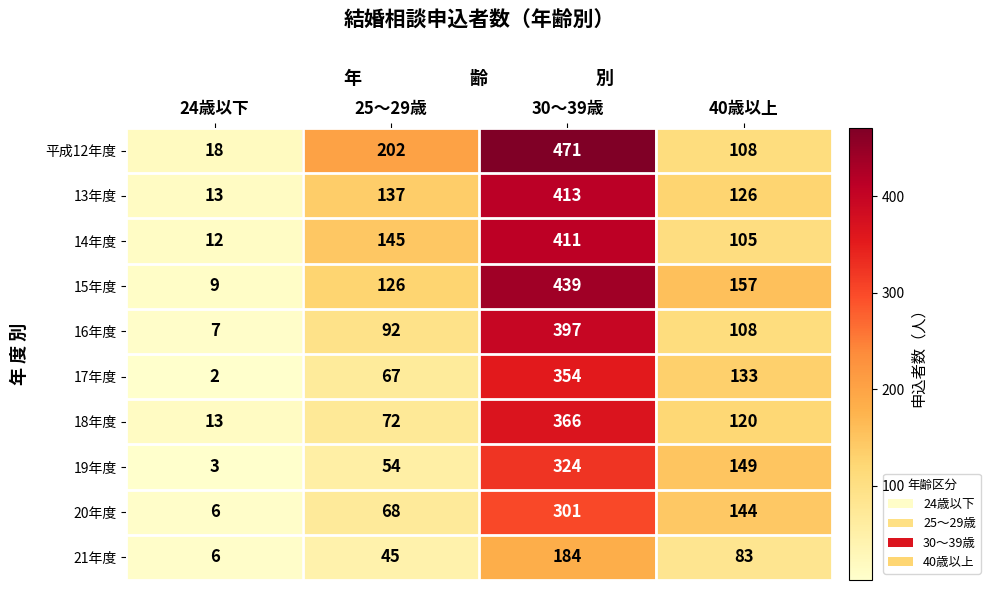

How many values in the 17年度 series are below 133?

2